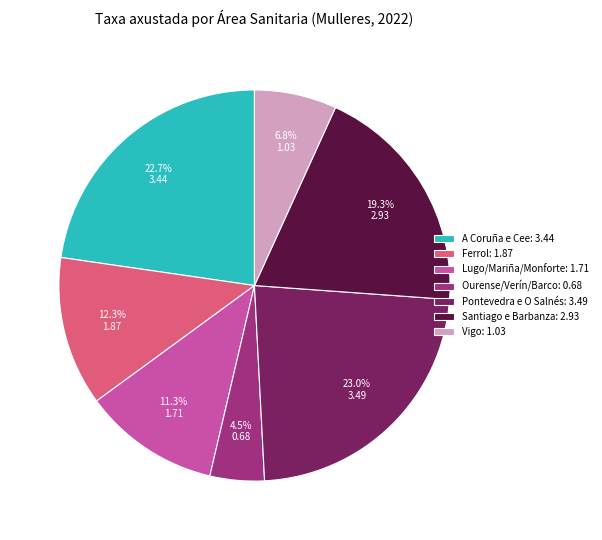

Is there any slice that represents more than half of the pie?

No